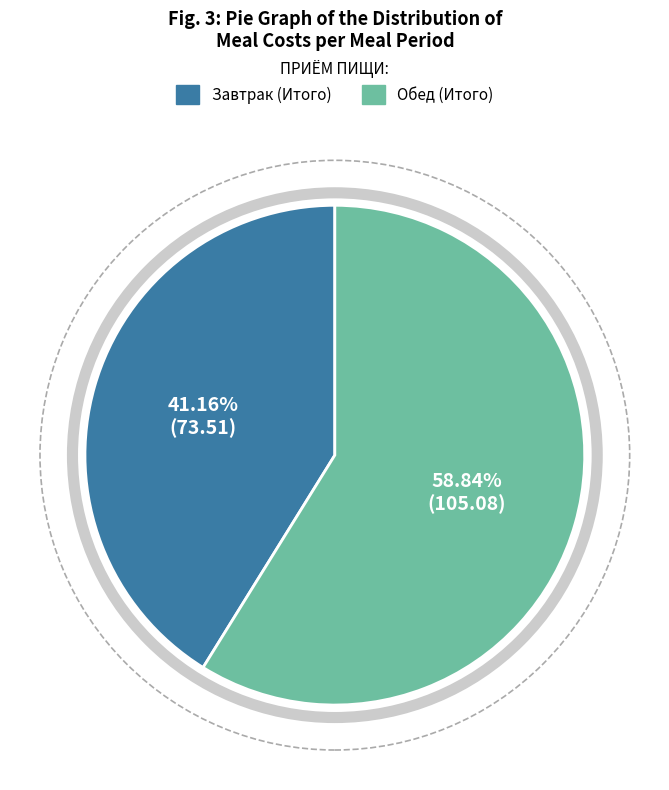

Is it true that Завтрак (Итого) is 27% of the pie?

False